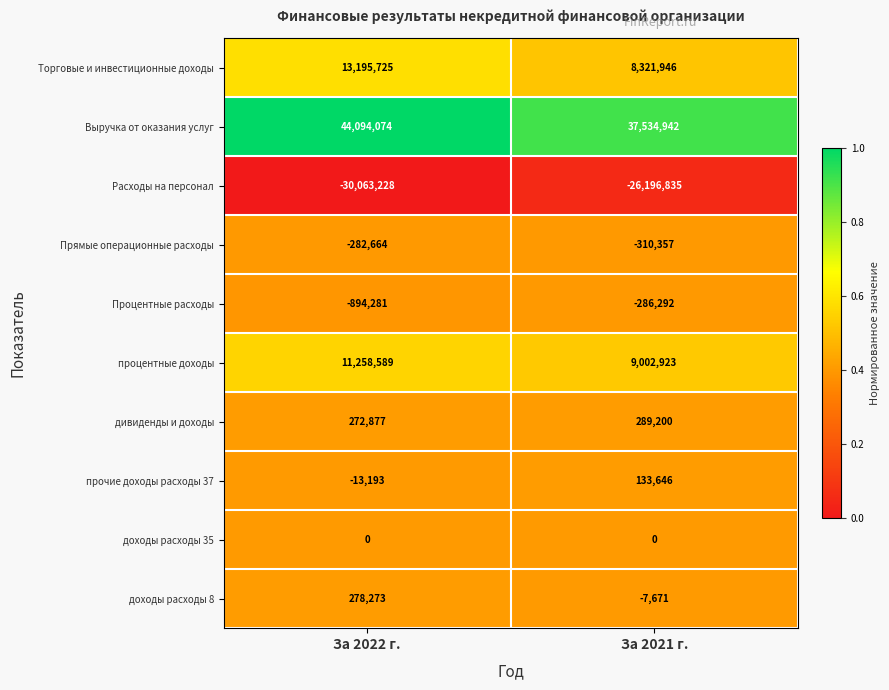

What is the average value of the Прямые операционные расходы series?

-296510